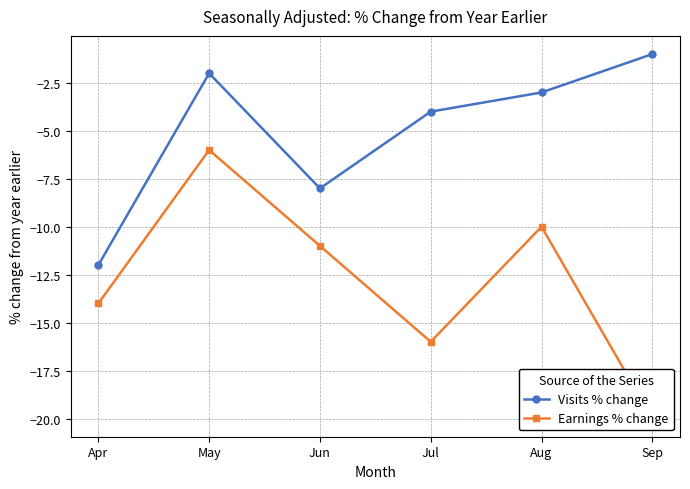

How many values in the Visits % change series exceed -3?

2